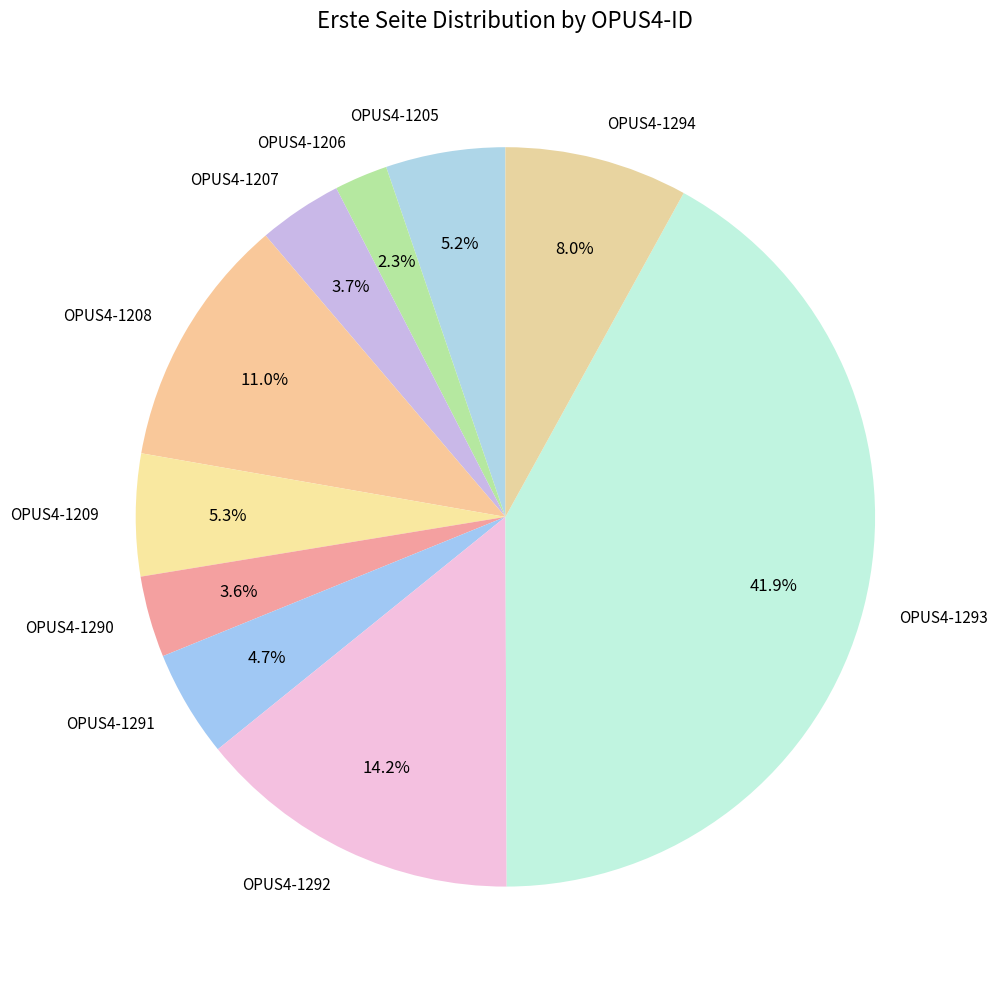

What percentage do OPUS4-1208 and OPUS4-1207 together represent?

14.7%